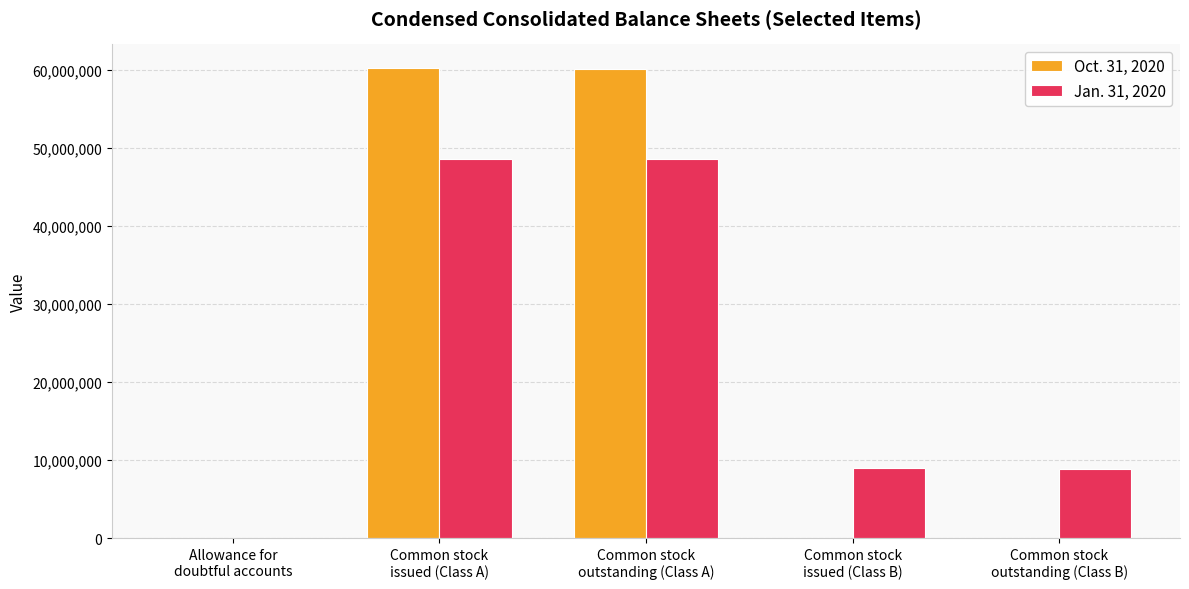

What is the maximum value shown in the chart?

60255524